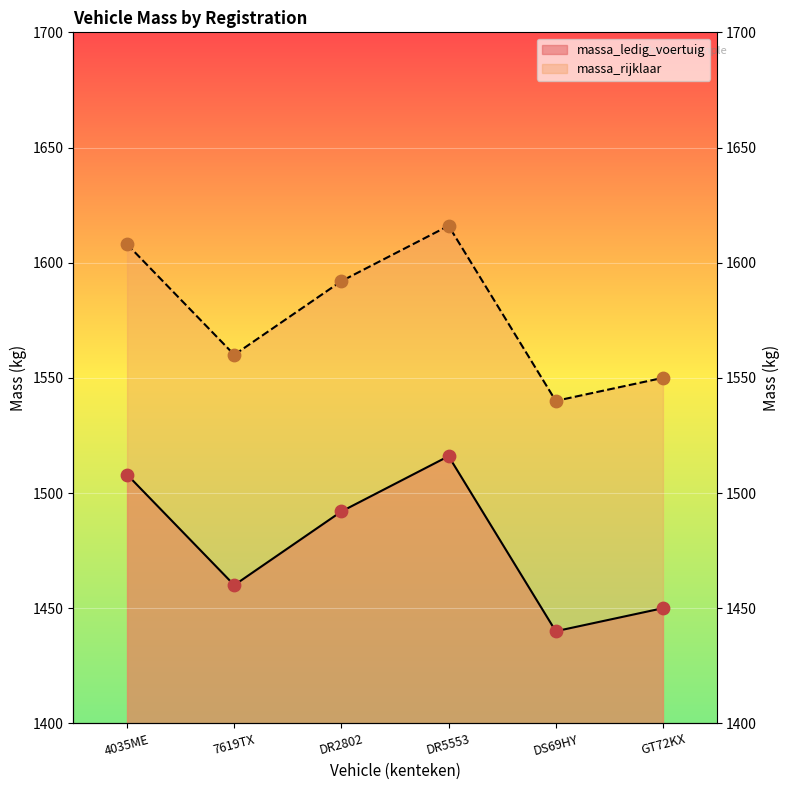

Which series has the largest total across all categories?

massa_rijklaar